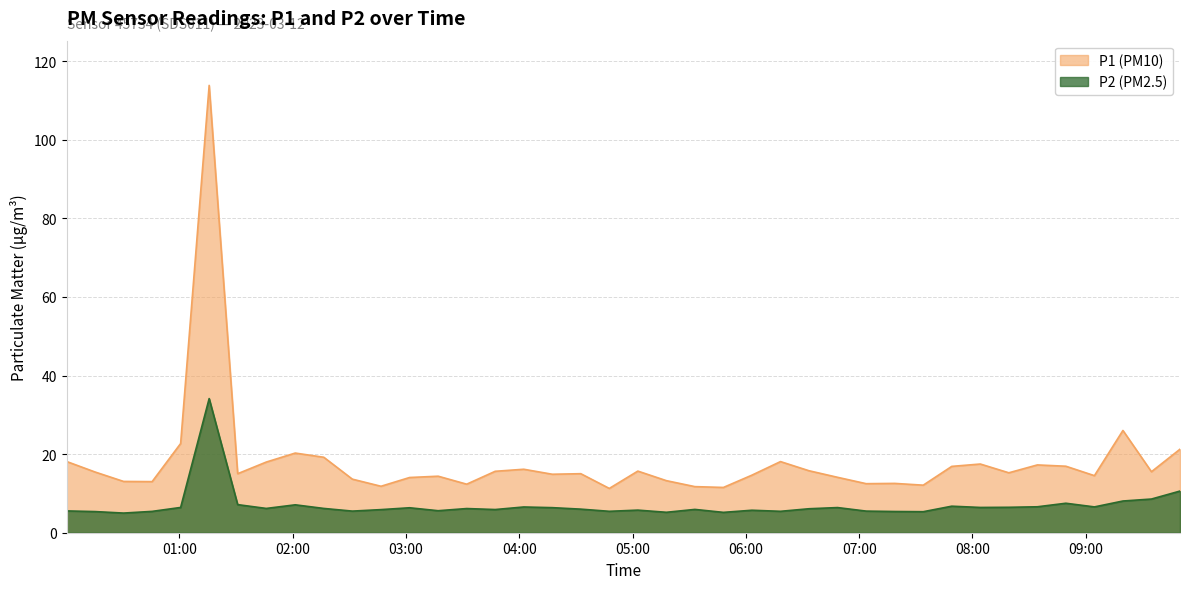

True or false: P2 (PM2.5) has a value of 11.2 at 09:34.

False